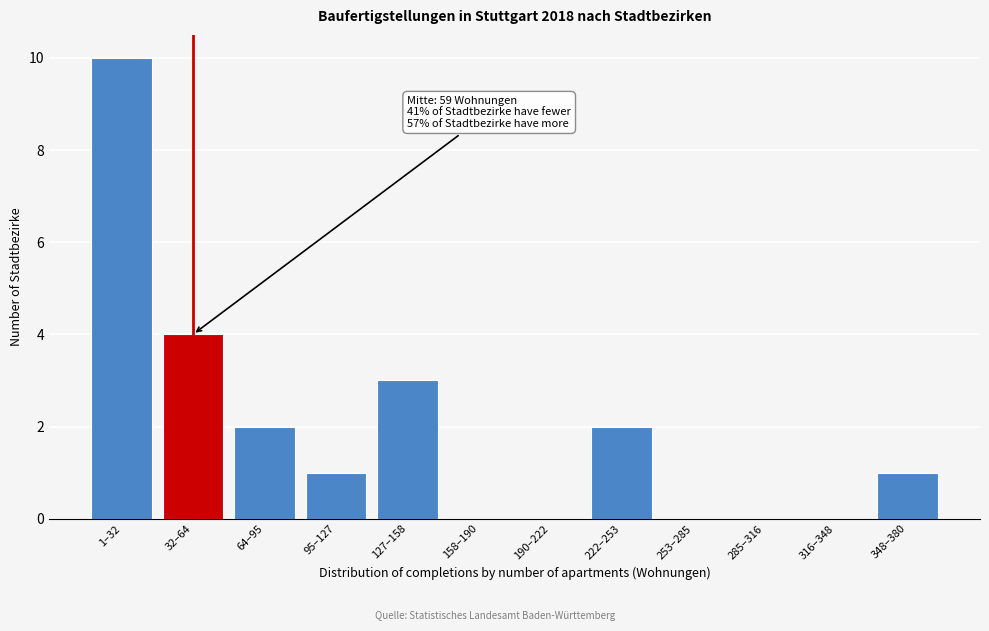

Reading left to right, what are all the values shown in this chart?

1–32=10	32–64=4	64–95=2	95–127=1	127–158=3	158–190=0	190–222=0	222–253=2	253–285=0	285–316=0	316–348=0	348–380=1